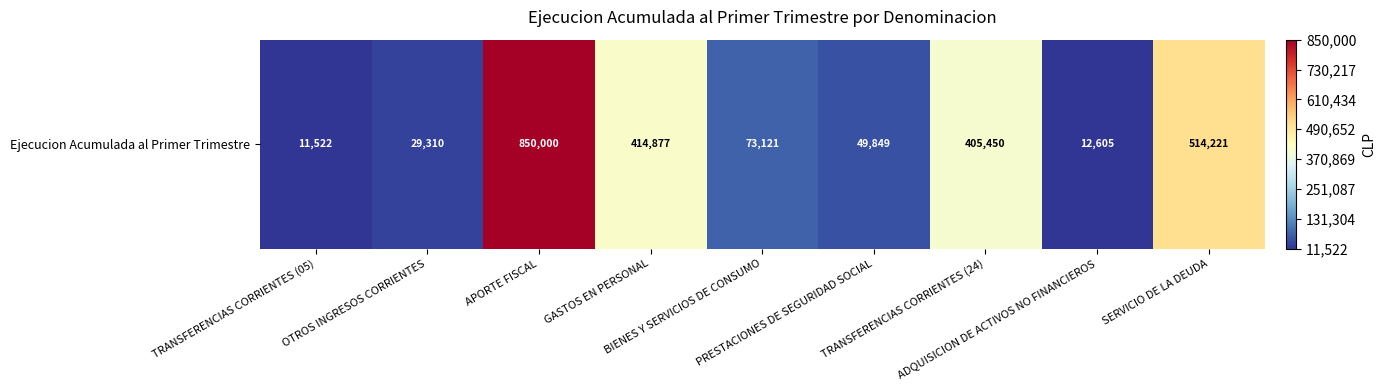

How many data points are above 73121?

4